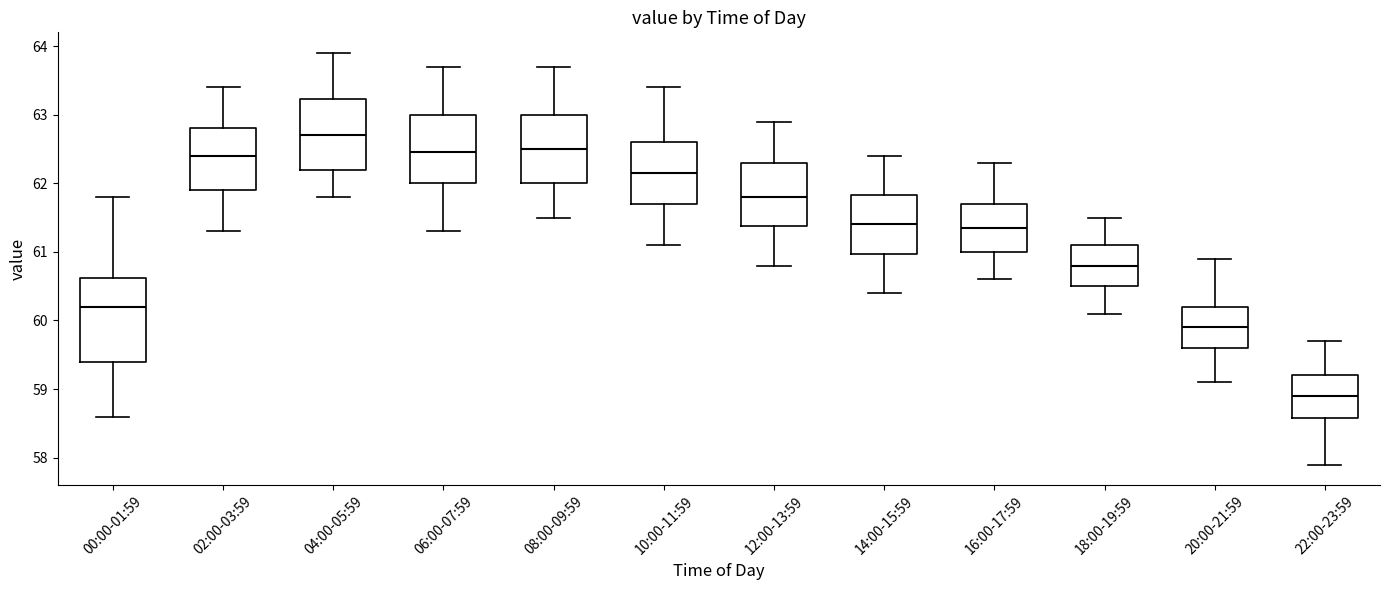

Comparing the boxes themselves (not the whiskers), which one is the tallest?

00:00-01:59